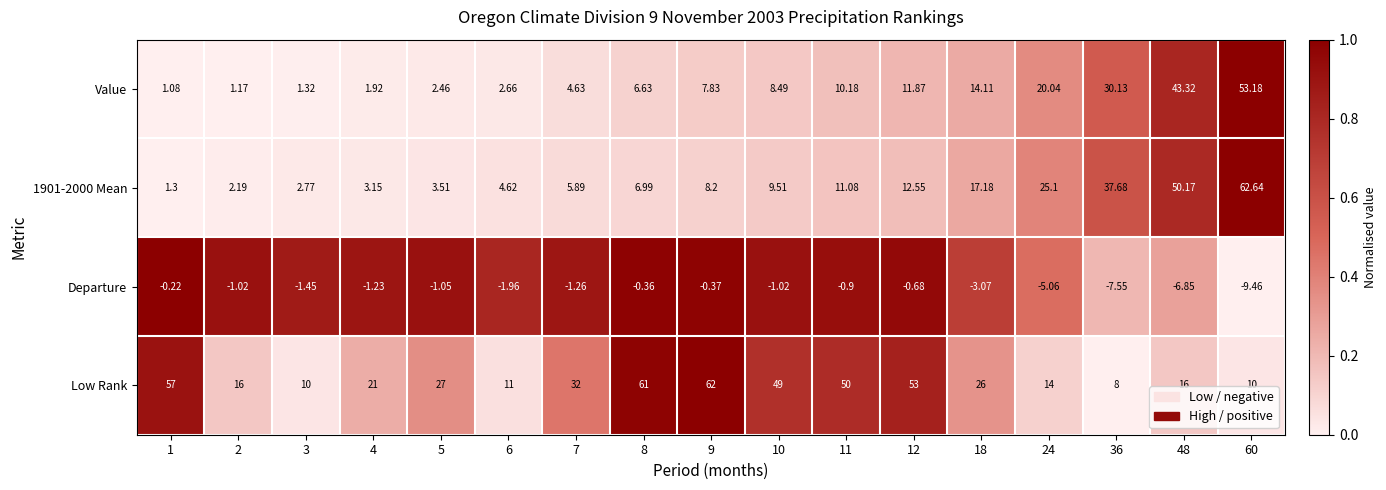

What is the maximum value shown in the chart?

62.6